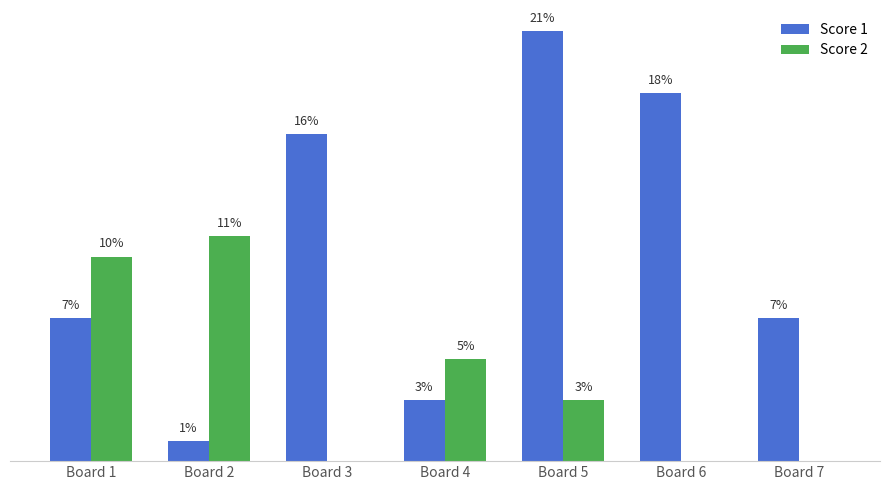

Which series has the largest total across all categories?

Score 1